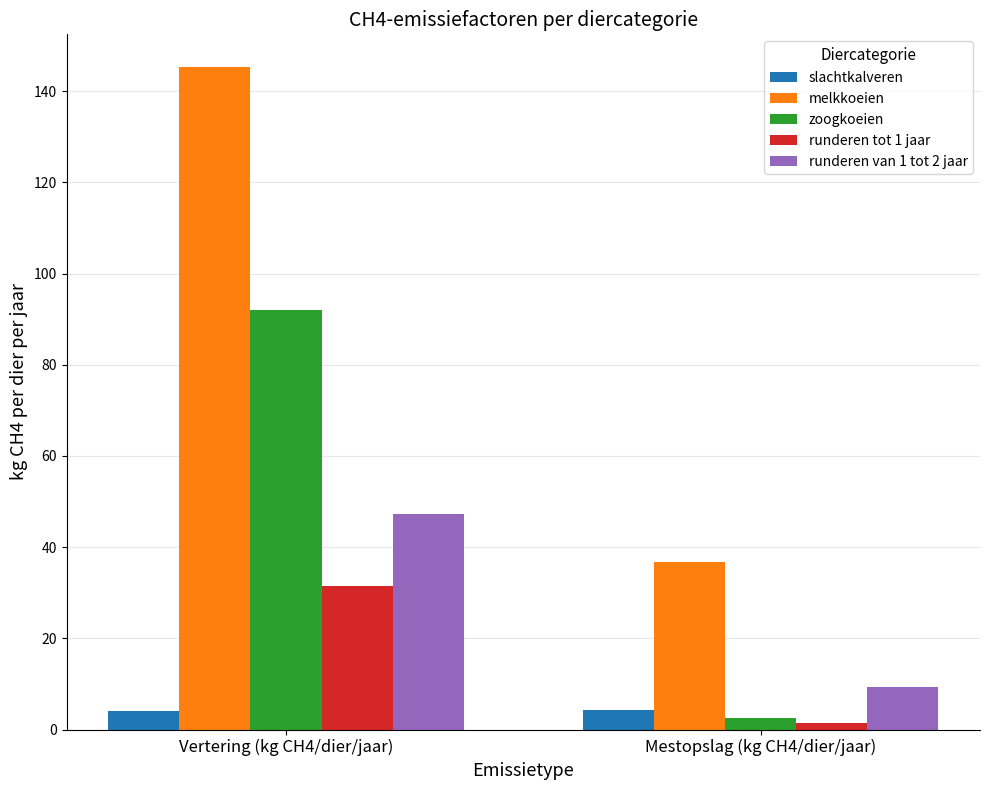

What is the lowest value of the runderen tot 1 jaar series?

1.4